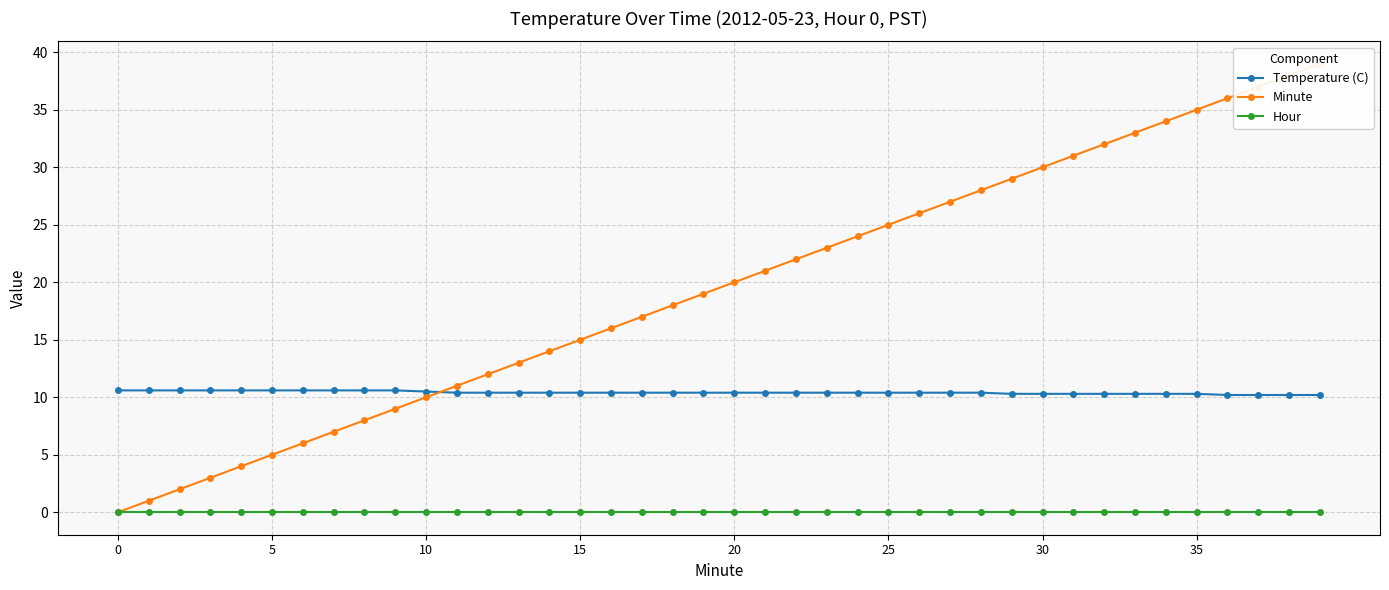

True or false: Temperature (C) and Hour intersect in this chart.

False